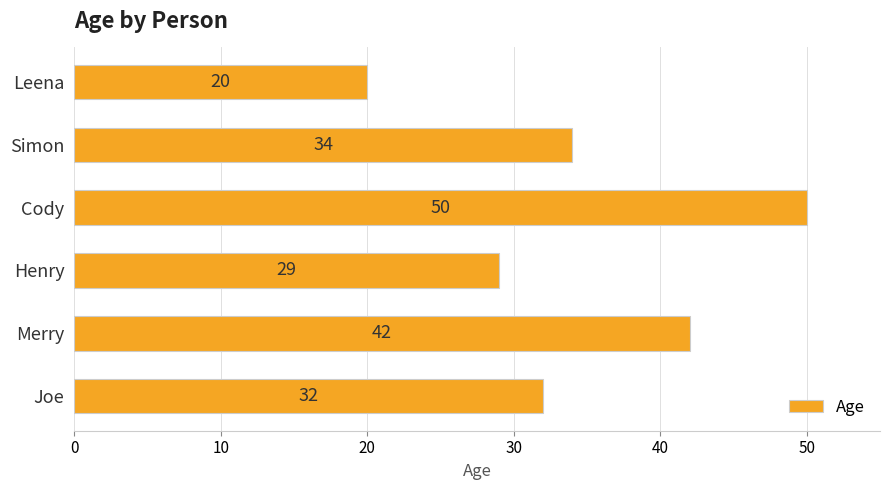

Reading bottom to top, extract all data points from this chart.

Joe=32	Merry=42	Henry=29	Cody=50	Simon=34	Leena=20